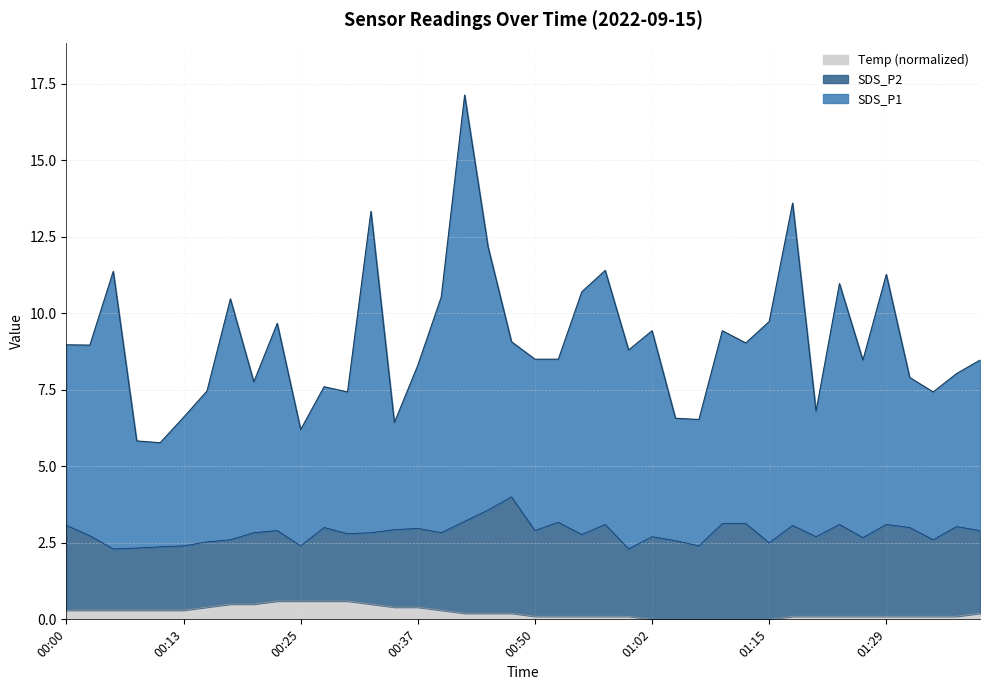

What position from the left is 01:42?

40